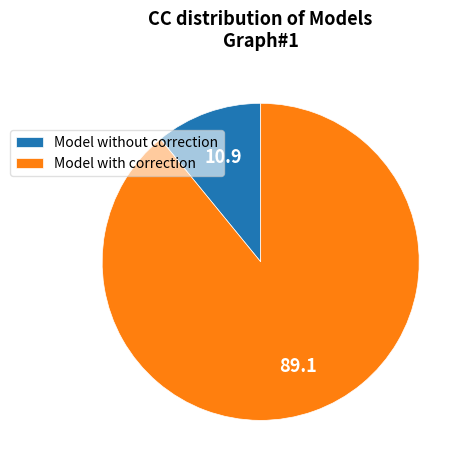

Does Model with correction account for over 50% of the chart?

Yes